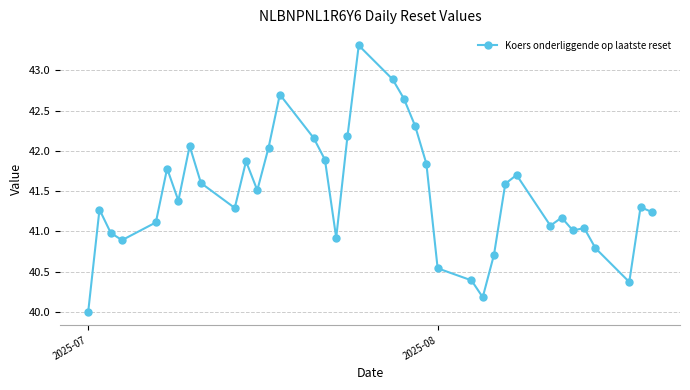

What is the sum of all values?

1533.7